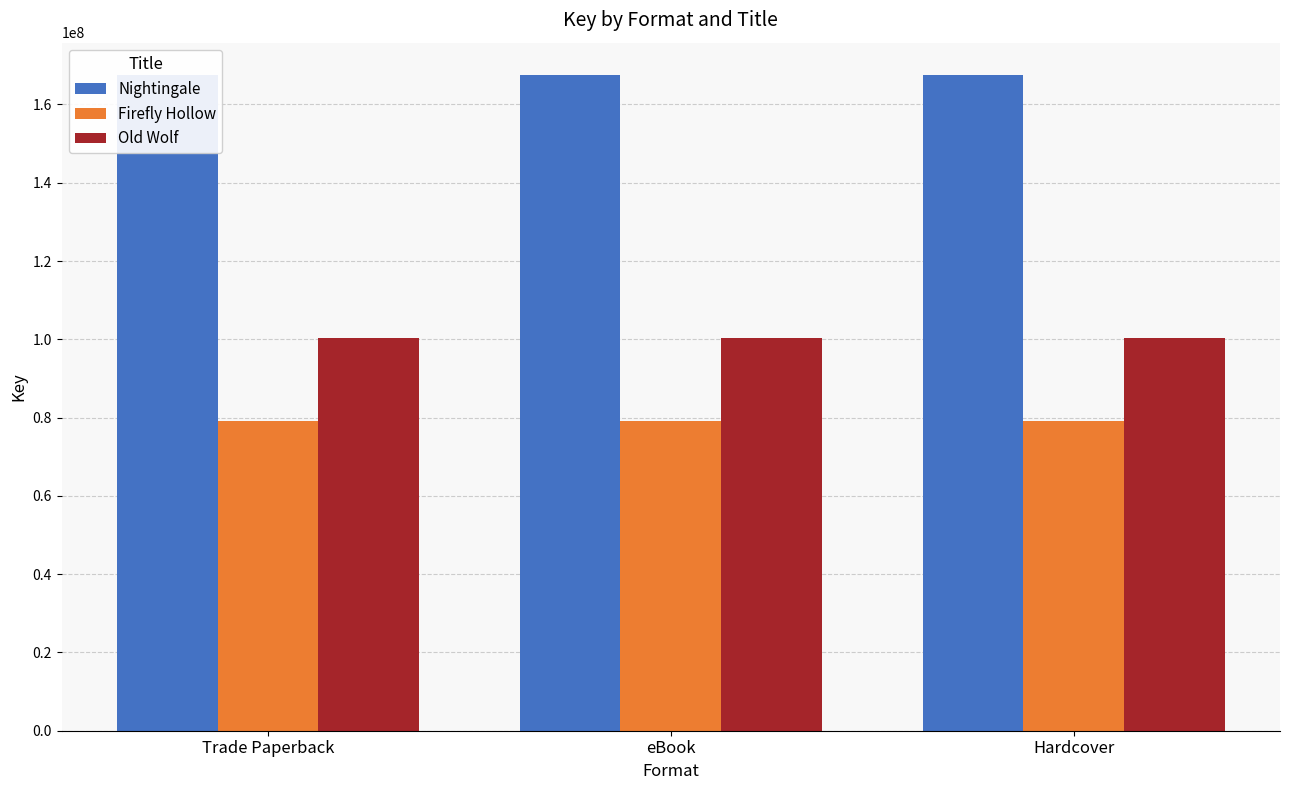

What is the total value across all series at eBook?

346877555